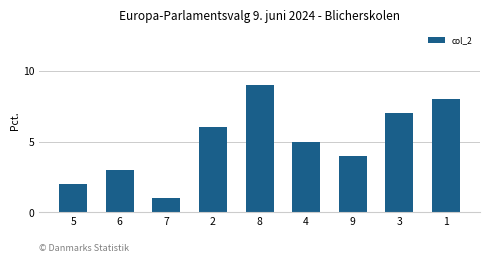

What is the value of the 6th bar from the left?

5